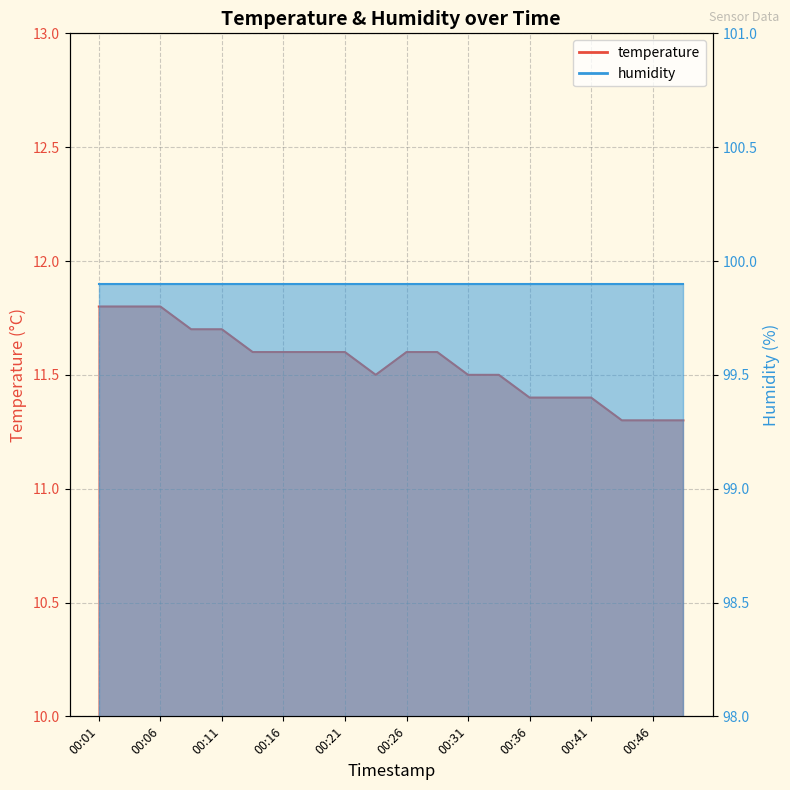

What is the ratio of the value at 00:19 to the value at 00:21?

1.0